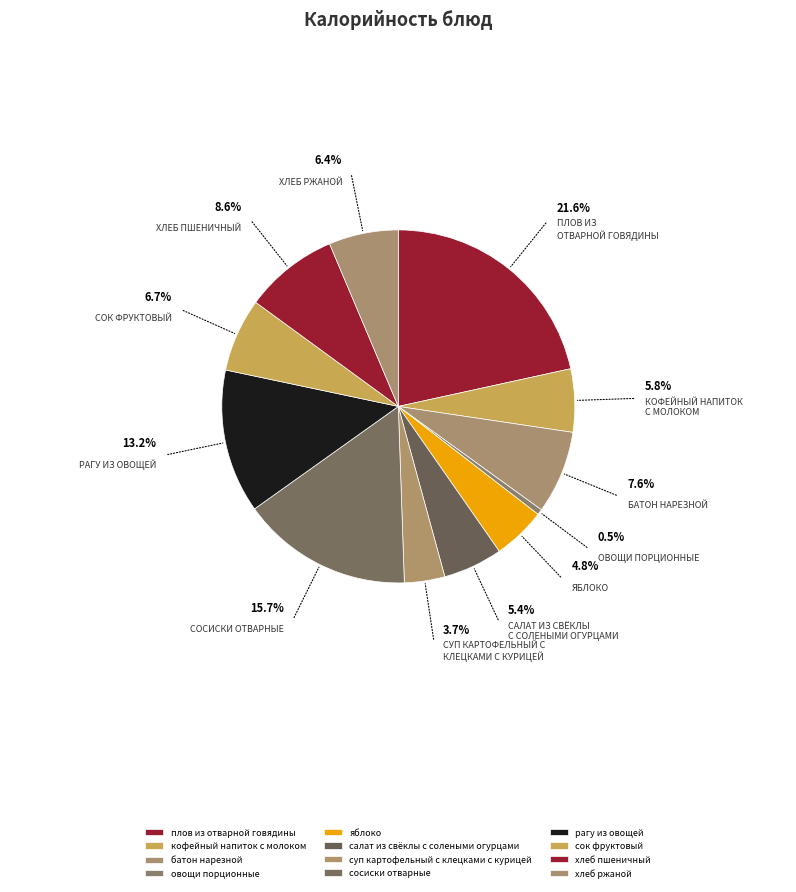

Which has a higher value, плов из отварной говядины or овощи порционные?

плов из отварной говядины